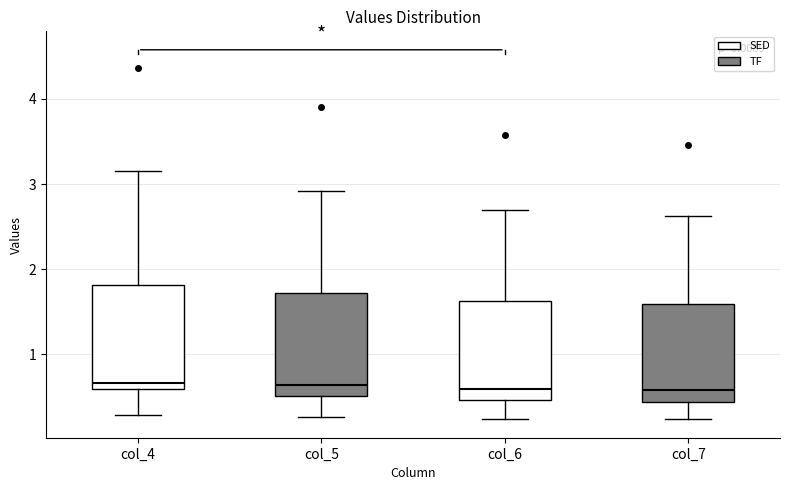

Reading left to right, read every box against the y-axis: the position of its median line, the range the box covers, and the ends of its whiskers. The values are not printed on the chart, so give them approximately, as read against the axis.

col_4: median 0.7, box 0.6 to 1.8, whiskers 0.3 to 3.2
col_5: median 0.6, box 0.5 to 1.7, whiskers 0.3 to 2.9
col_6: median 0.6, box 0.5 to 1.6, whiskers 0.2 to 2.7
col_7: median 0.6, box 0.4 to 1.6, whiskers 0.2 to 2.6